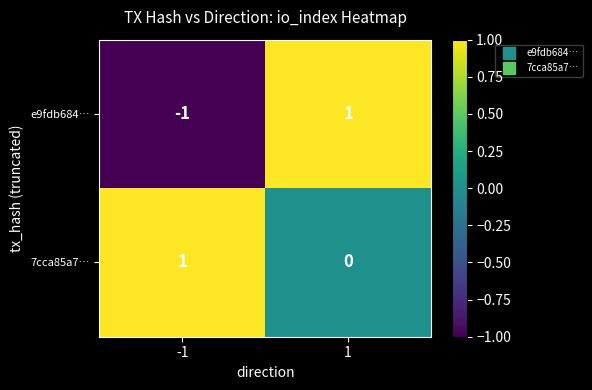

Is it true that e9fdb684… equals 1 at 1?

True